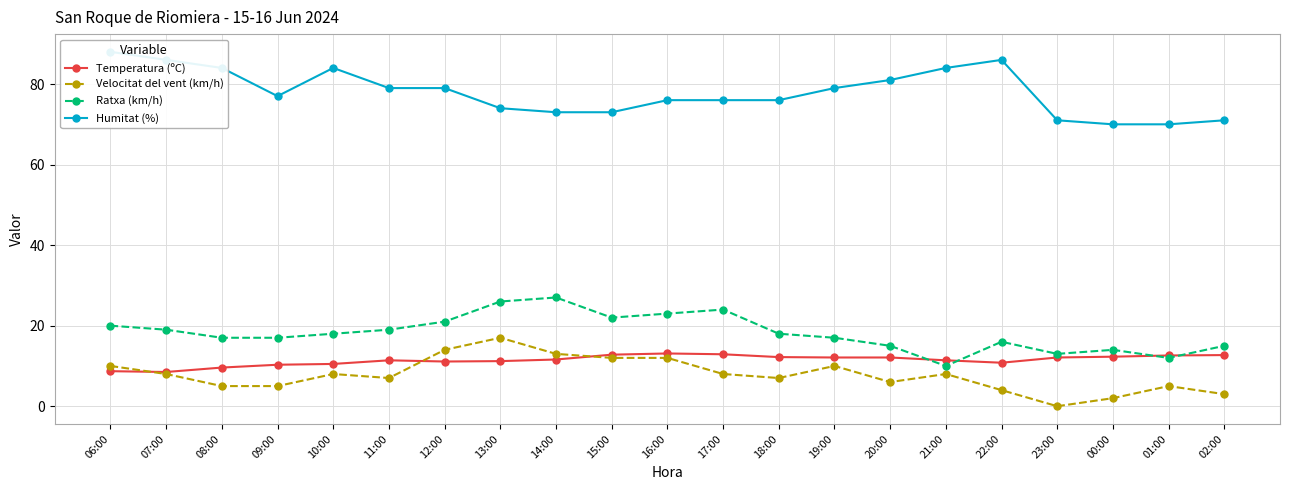

At 20:00, list the series in order from largest to smallest.

Humitat (%), Ratxa (km/h), Temperatura (ºC), Velocitat del vent (km/h)